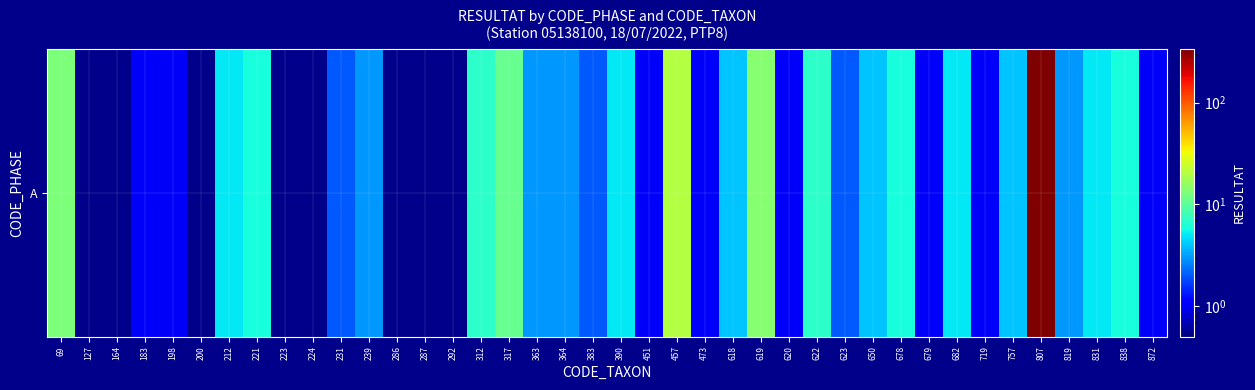

How many values are below 3?

19